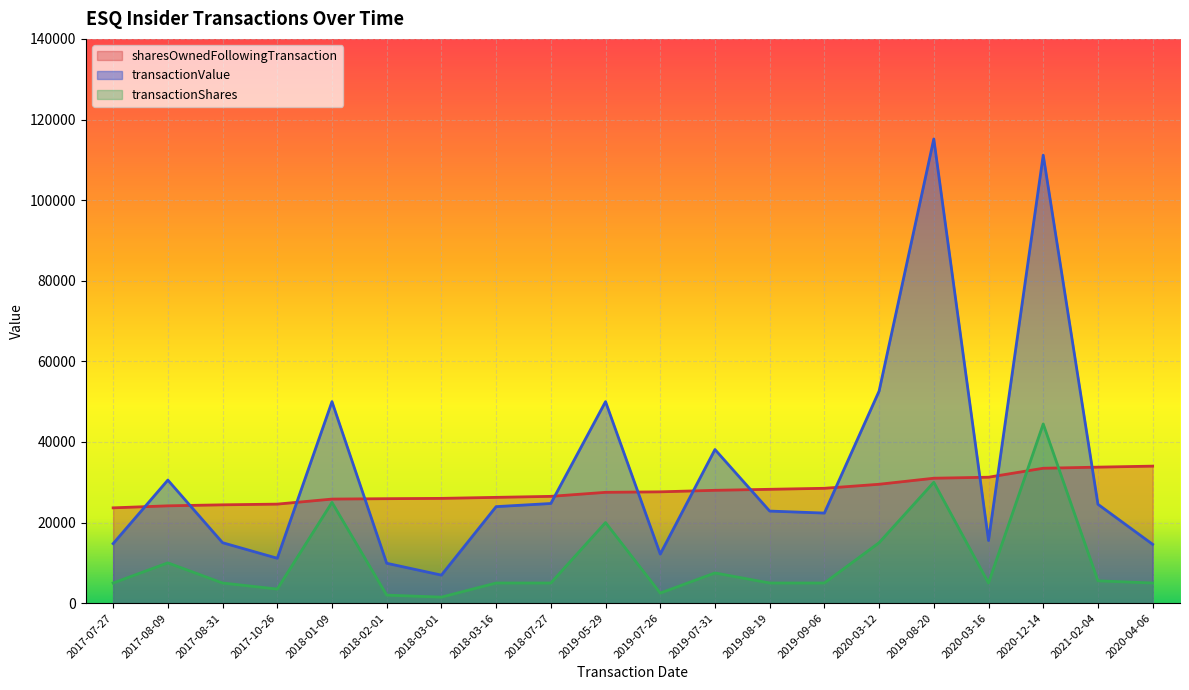

What is the difference between the maximum and minimum values in the transactionValue series?

108213